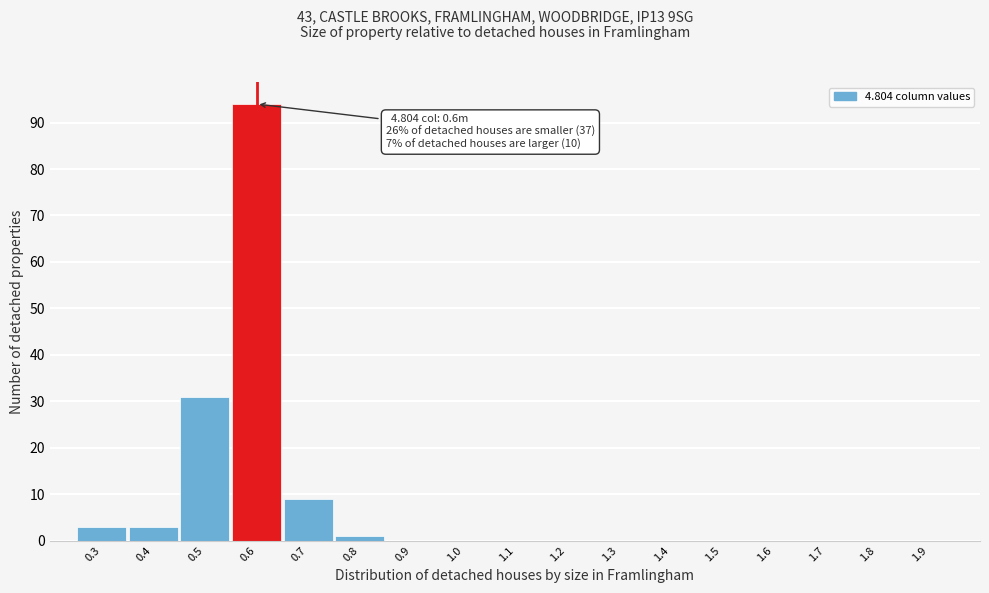

Over which range of the x-axis is the bar tallest?

0.55 to 0.65